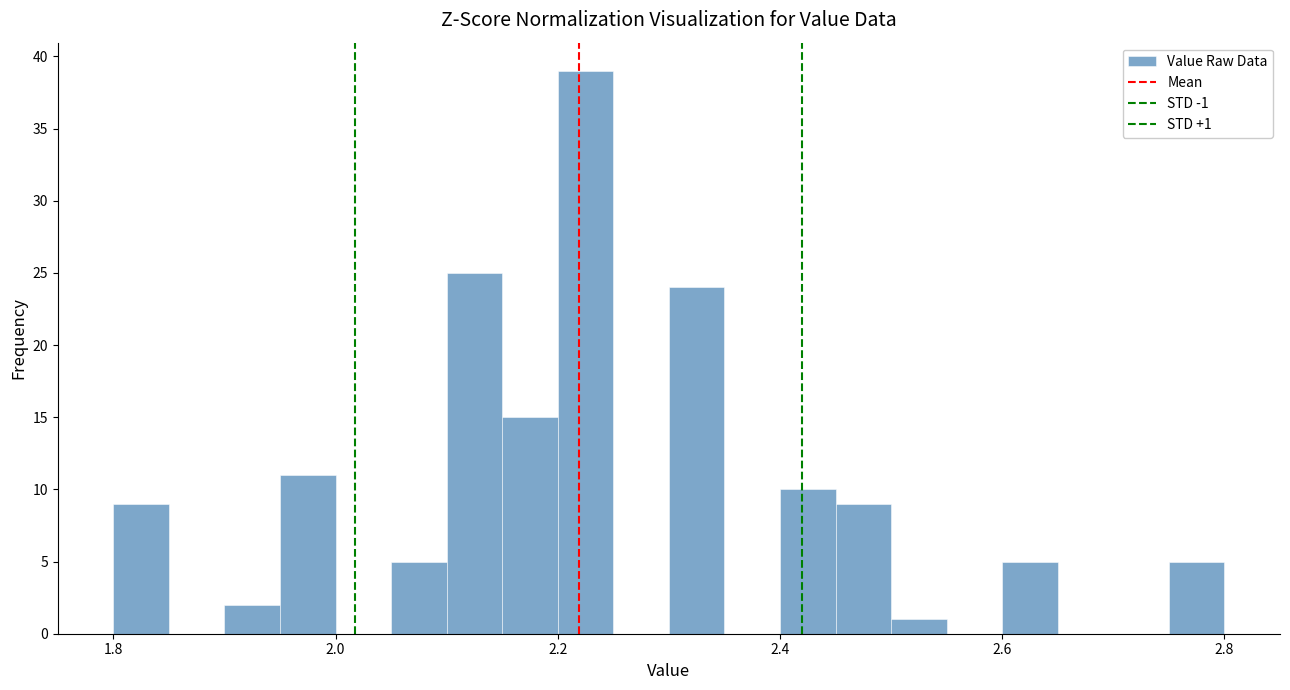

Read against the x-axis, roughly where is the centre of the tallest bar?

2.22